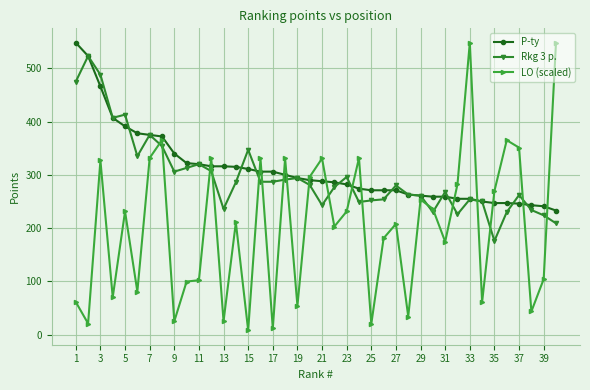

What is the value of the P-ty point at the 27th from the left?

271.0